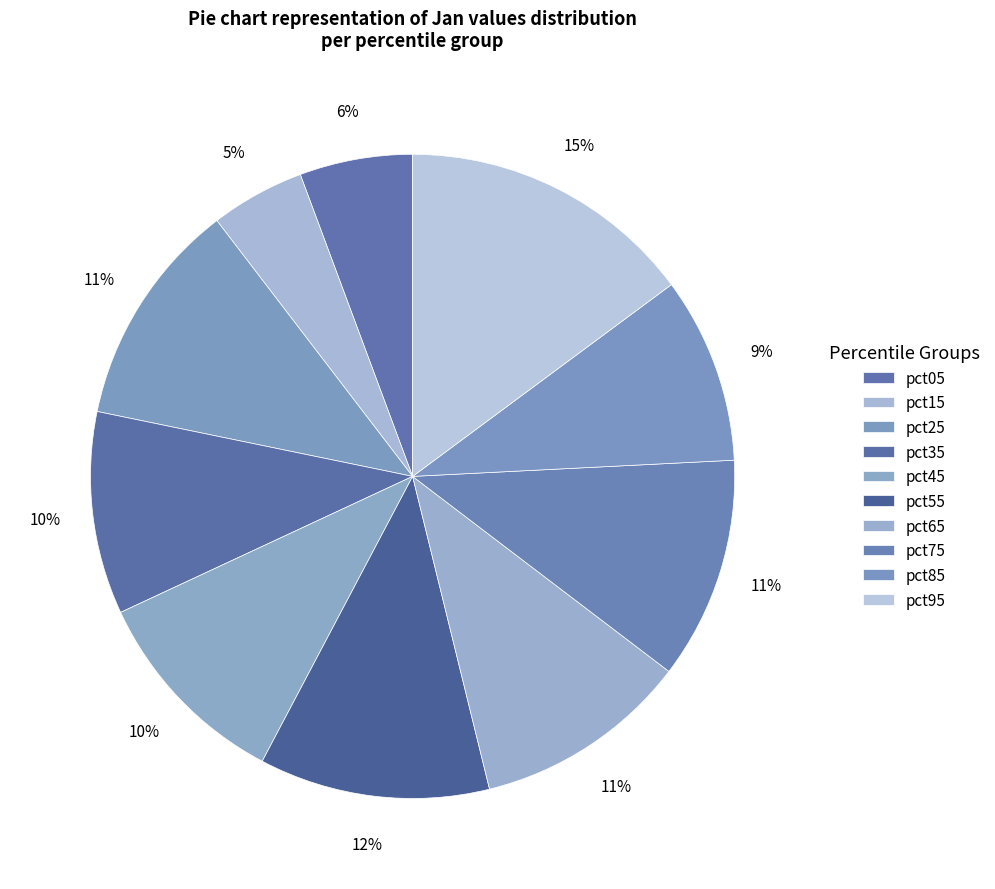

How many slices are in this pie chart?

10